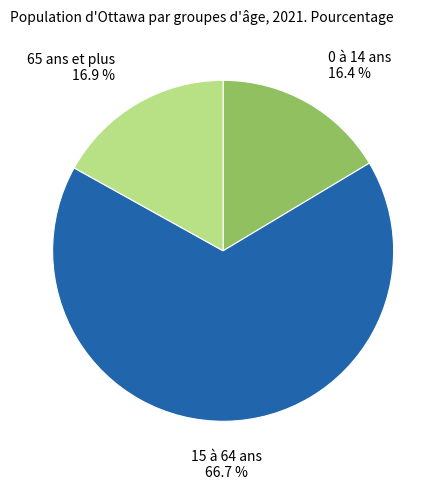

Is there any slice that represents more than half of the pie?

Yes